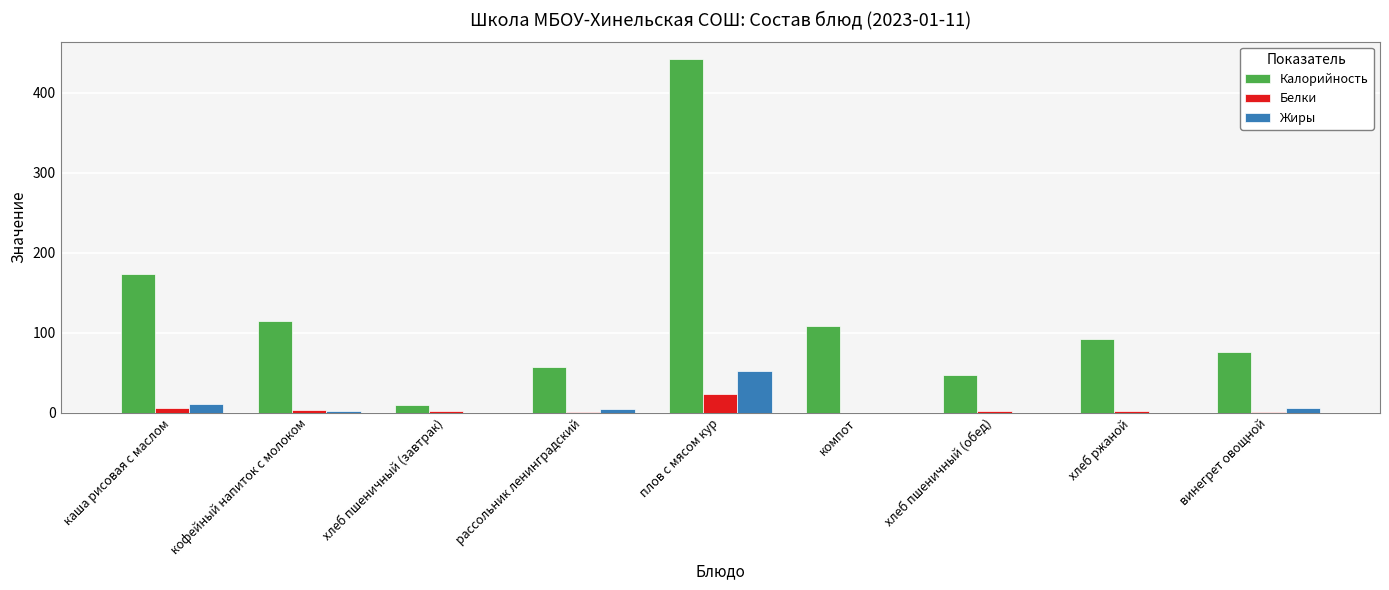

What are all the series names shown in the legend?

Калорийность, Белки, Жиры